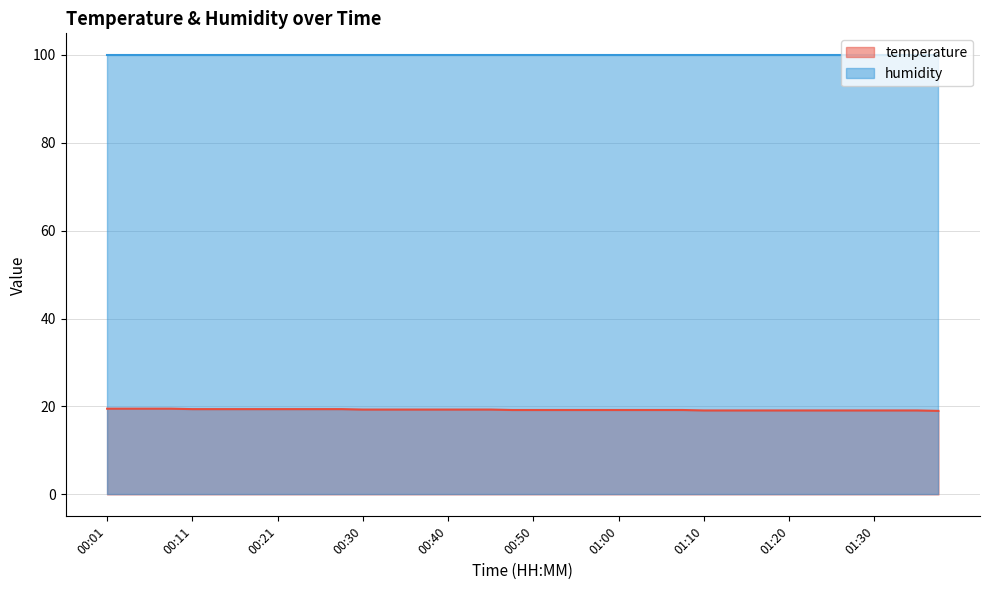

The chart shows a value of 10.8 at 00:23. True or false?

False